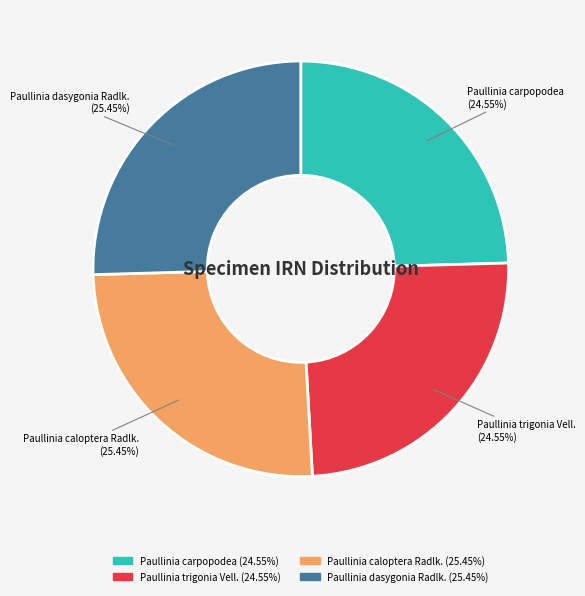

Do Paullinia carpopodea and Paullinia trigonia Vell. together represent more than half of the pie?

No